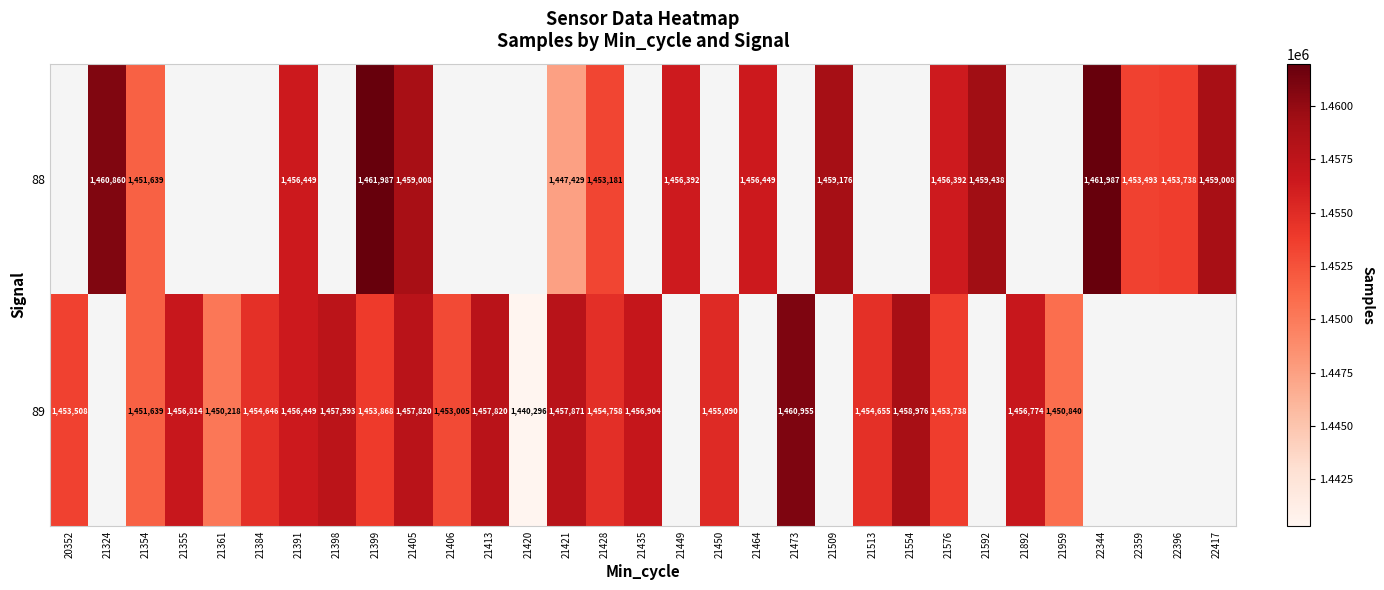

What is the sum of the 89 values at 21435 and 21892?

2913678